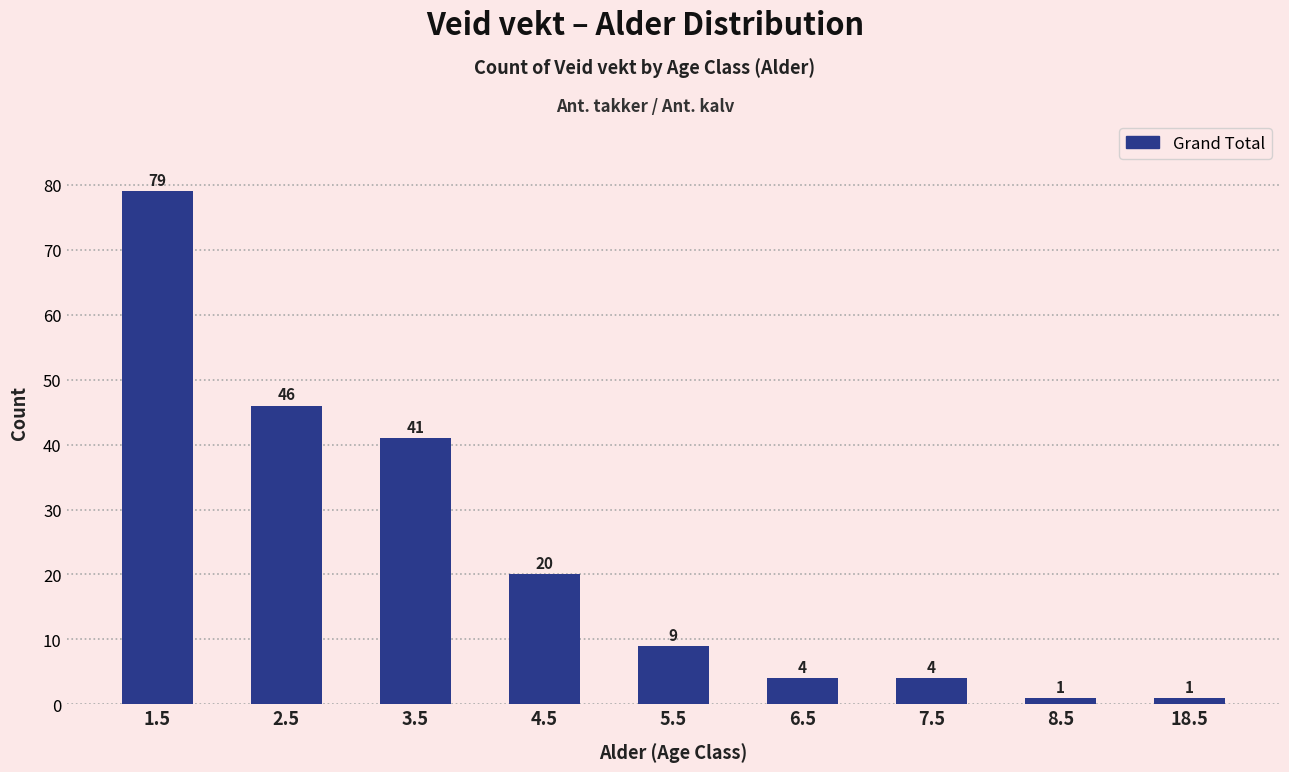

True or false: the data shows 9 at 4.5.

False